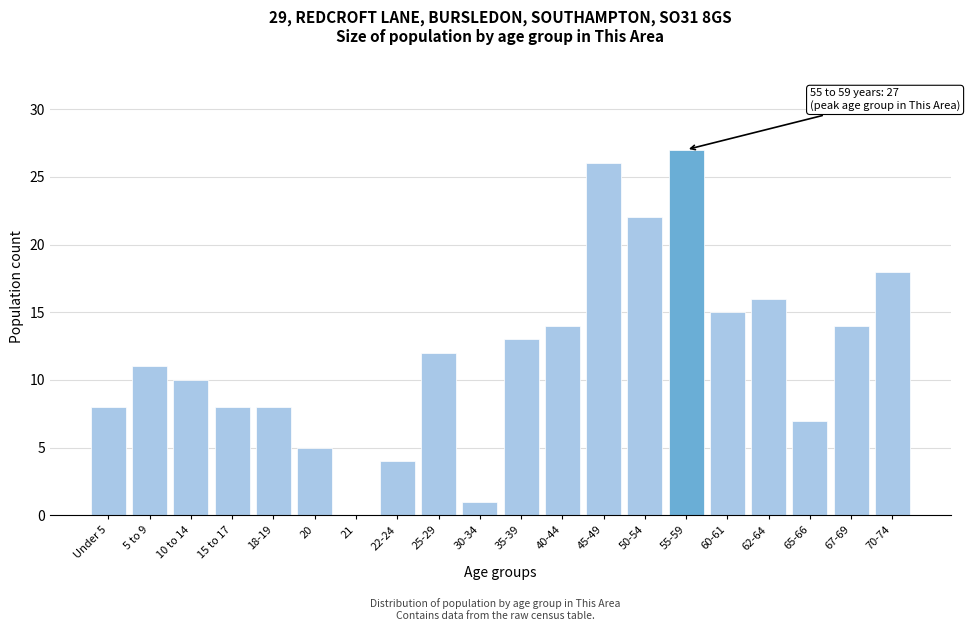

Reading right to left, extract all data points from this chart.

70-74=18	67-69=14	65-66=7	62-64=16	60-61=15	55-59=27	50-54=22	45-49=26	40-44=14	35-39=13	30-34=1	25-29=12	22-24=4	21=0	20=5	18-19=8	15 to 17=8	10 to 14=10	5 to 9=11	Under 5=8